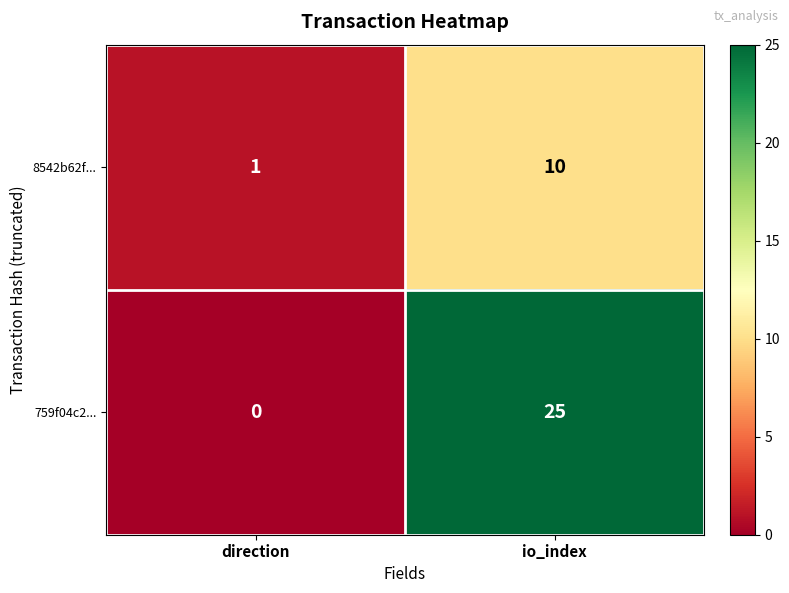

What is the sum of the 8542b62f... values at io_index and direction?

11